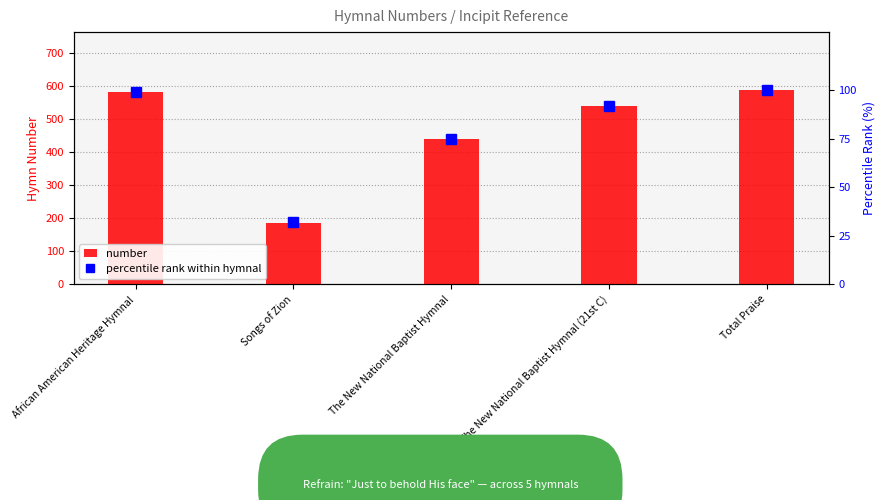

What is the average value of the number series?

467